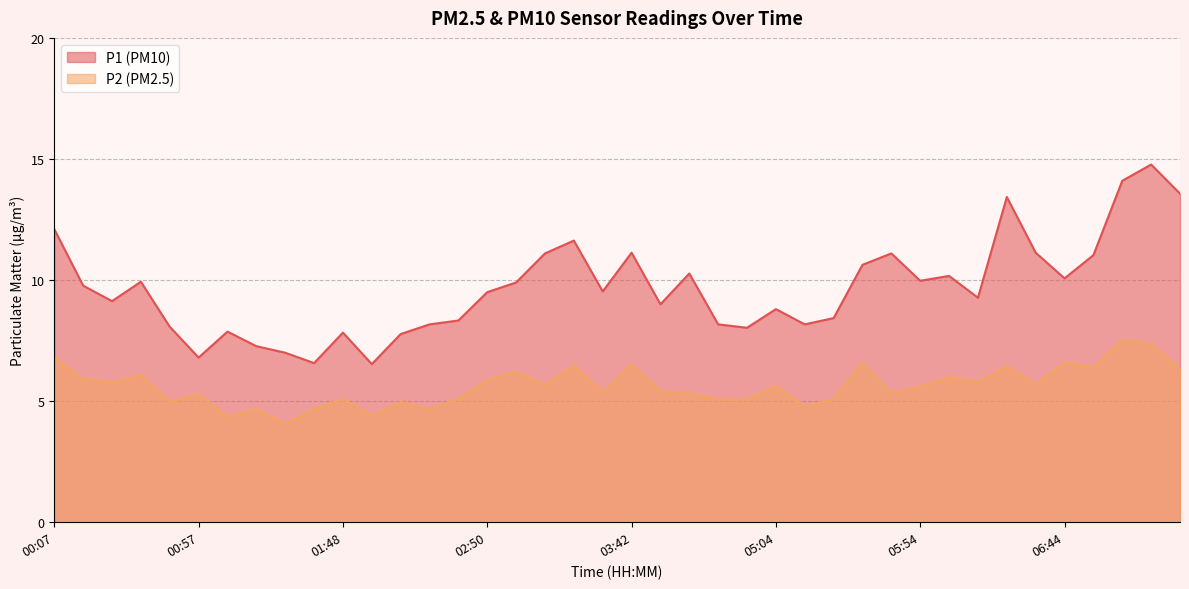

Which series has the widest spread of values?

P1 (PM10)